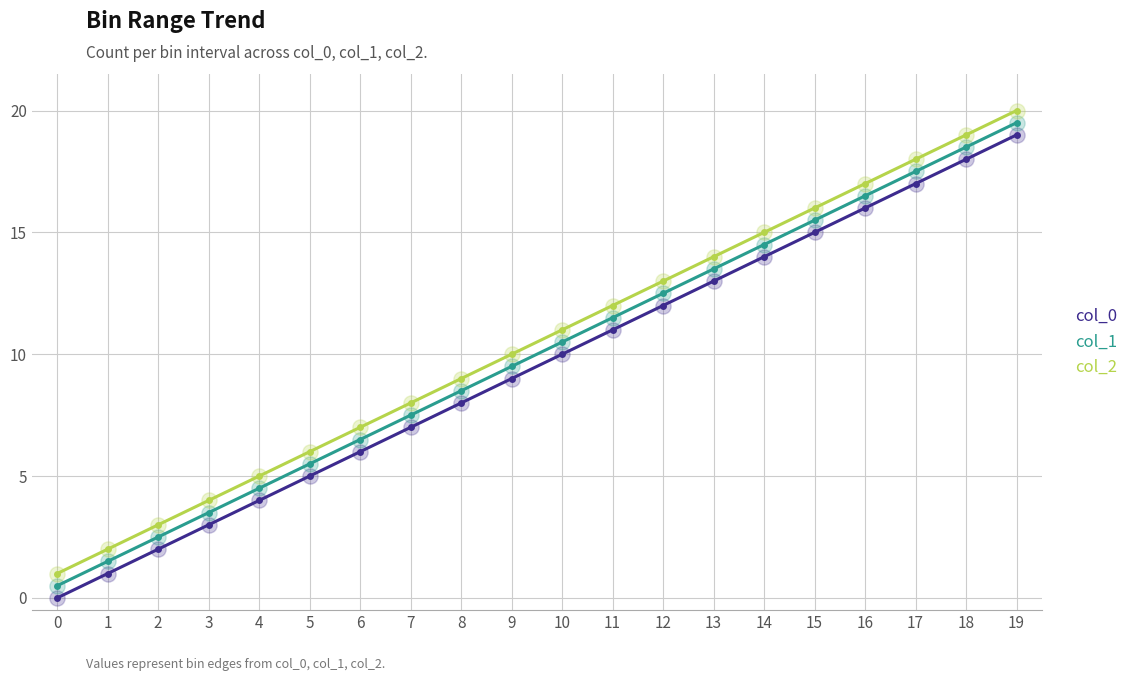

Is the value of col_1 at 13 greater than the value of col_2 at 15?

No